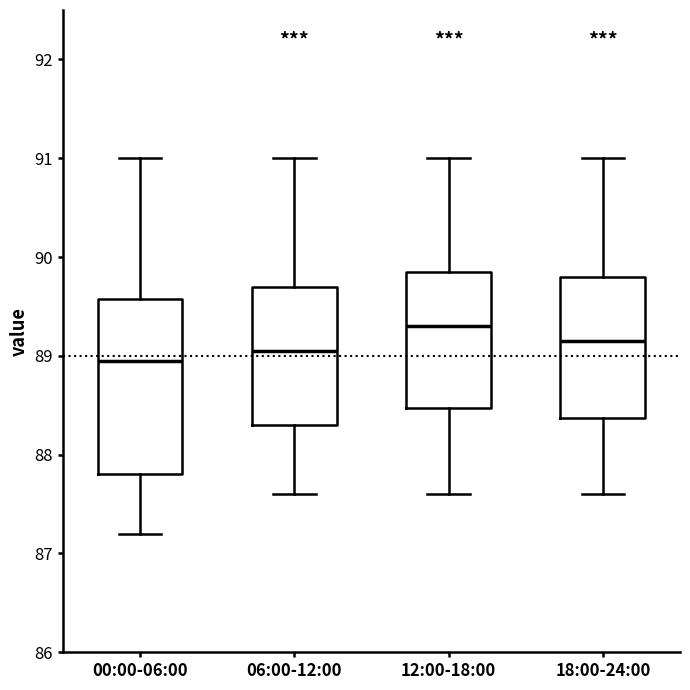

Which box has the lowest median line?

00:00-06:00